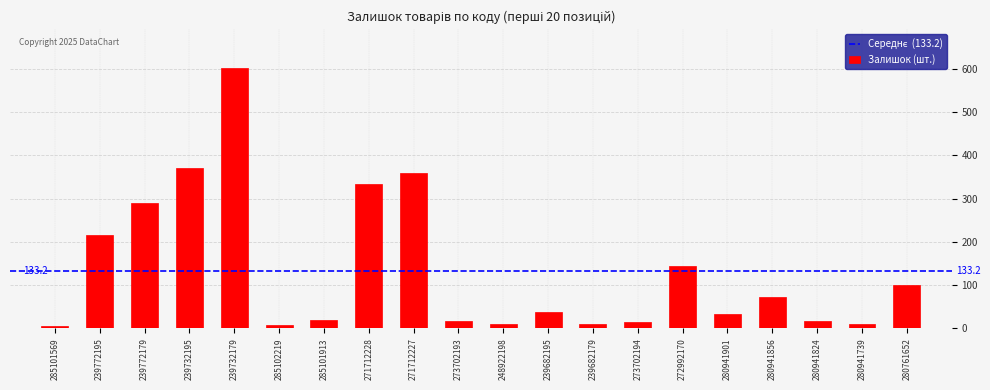

What is the label of the 18th bar from the left?

280941824